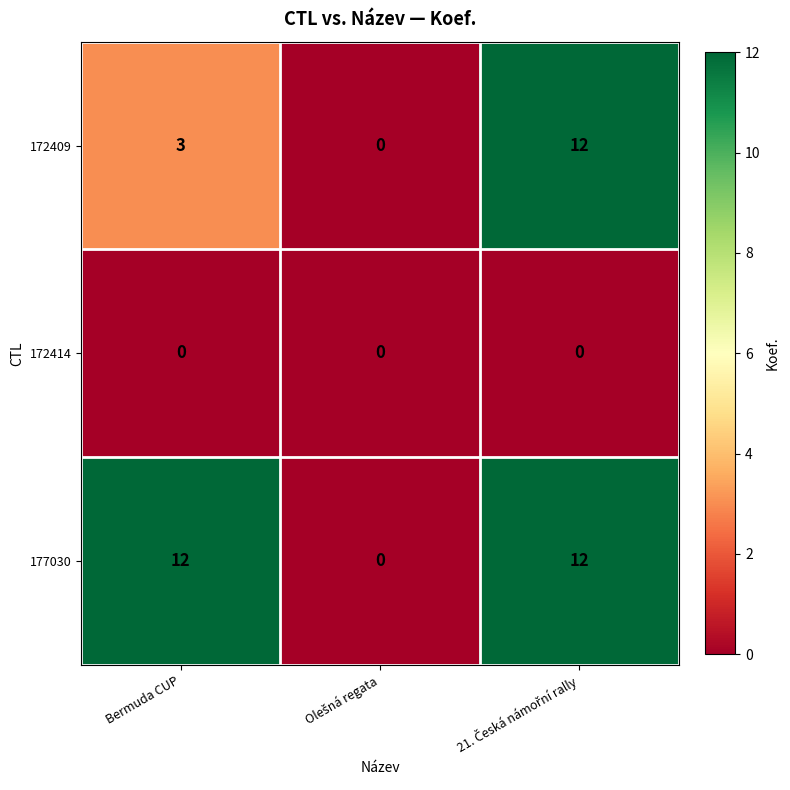

What is the difference between the maximum and minimum values in the 177030 series?

12